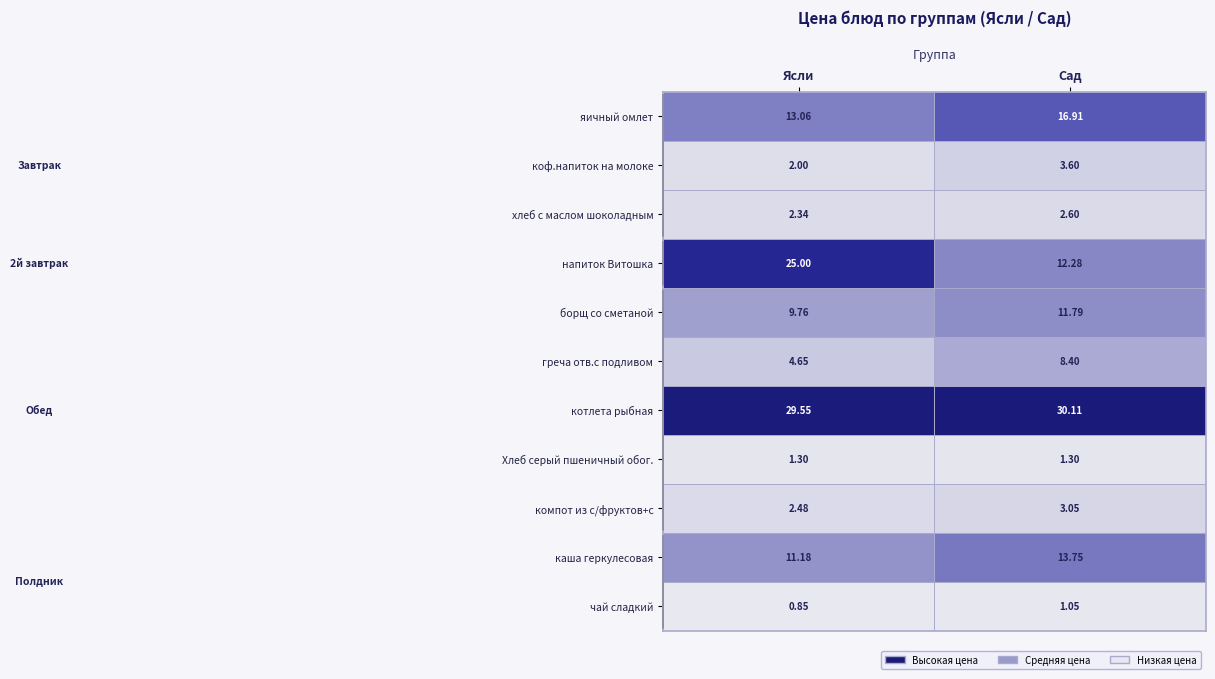

List the series in order of their peak value, highest first.

котлета рыбная, напиток Витошка, яичный омлет, каша геркулесовая, борщ со сметаной, греча отв.с подливом, коф.напиток на молоке, компот из с/фруктов+с, хлеб с маслом шоколадным, Хлеб серый пшеничный обог., чай сладкий